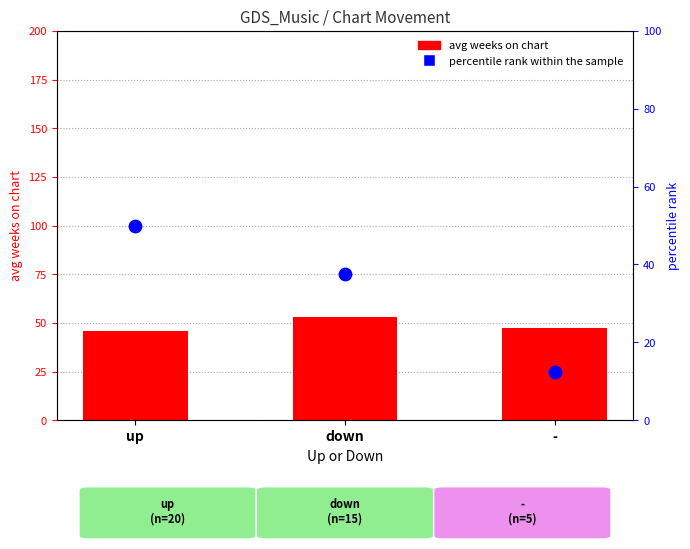

Which series reaches the maximum Y coordinate?

avg weeks on chart